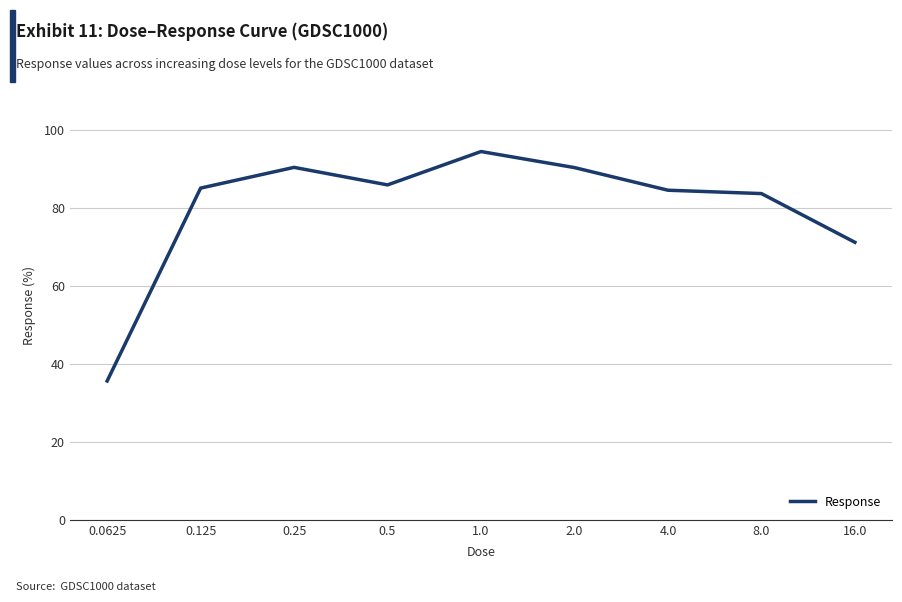

True or false: the data has more than 1 interior local peaks.

True